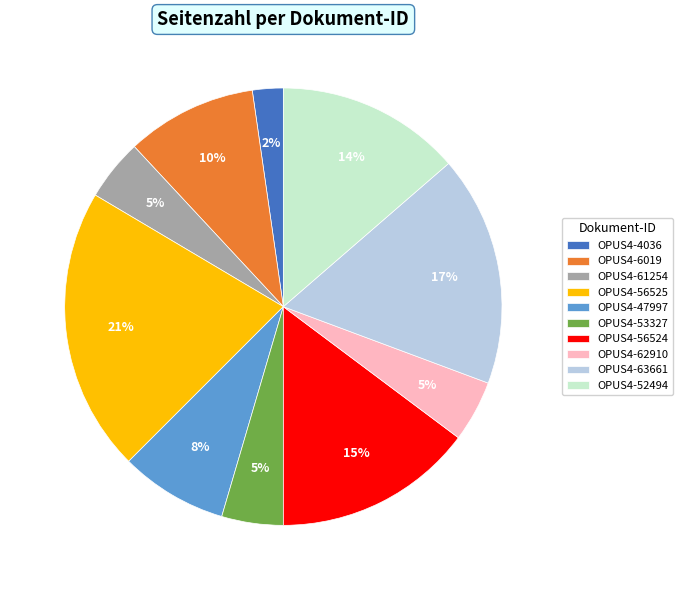

To the nearest percent, what is the difference between the largest and smallest slice percentages?

19%